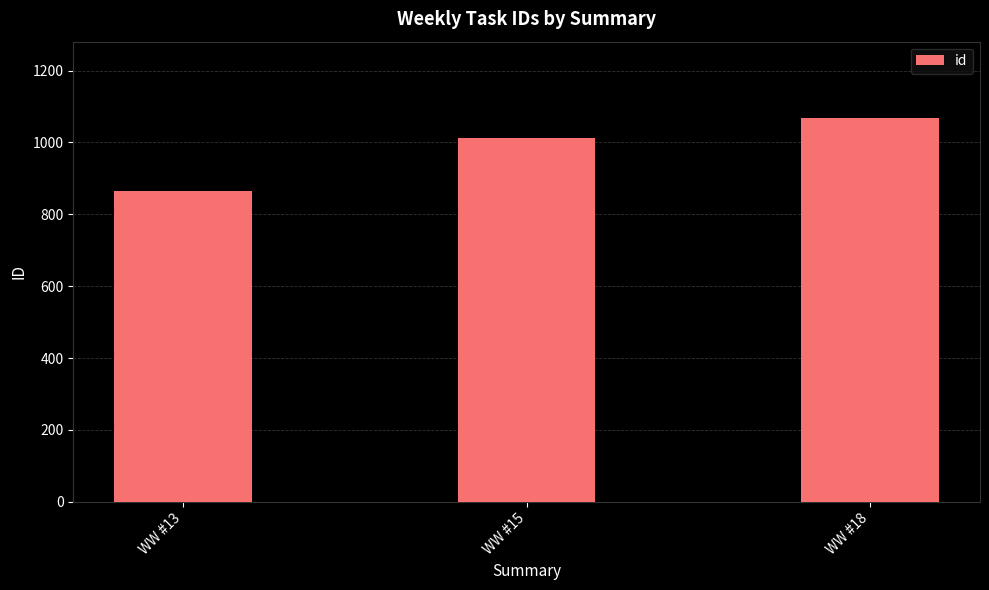

At which category does the chart reach its peak across all series?

WW #18